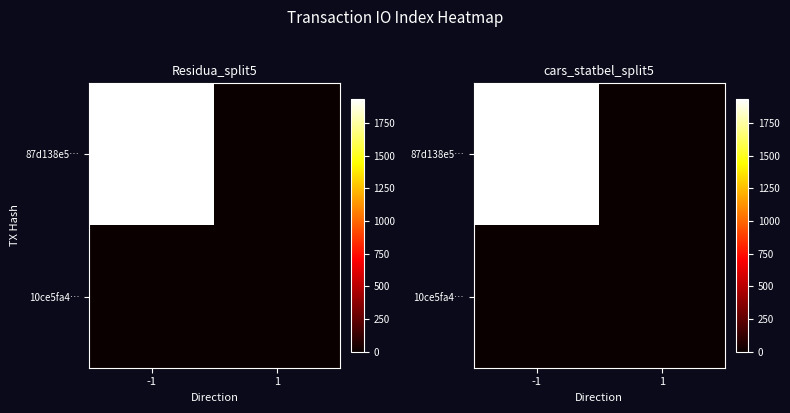

At which category does the chart reach its minimum across all series?

1